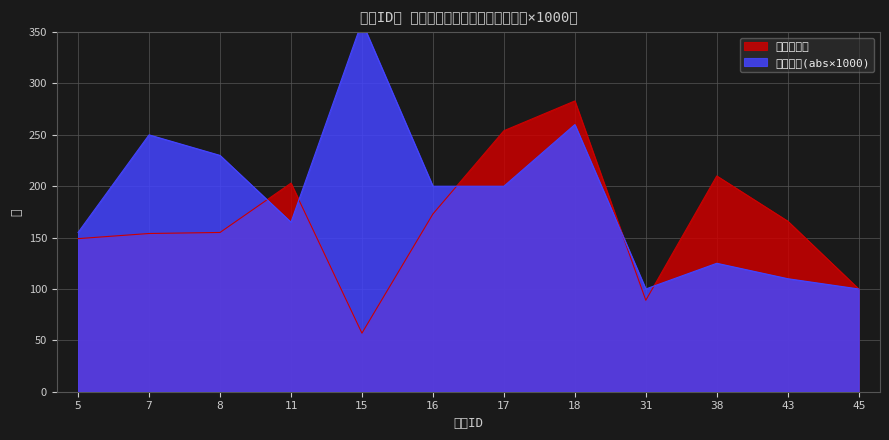

What is the sum of all 相関係数(abs×1000) values?

2255